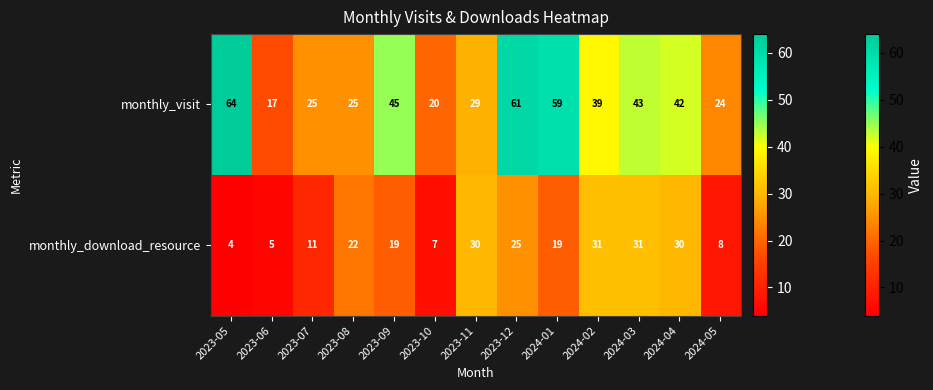

What is the sum of the monthly_visit values at 2024-05 and 2024-02?

63